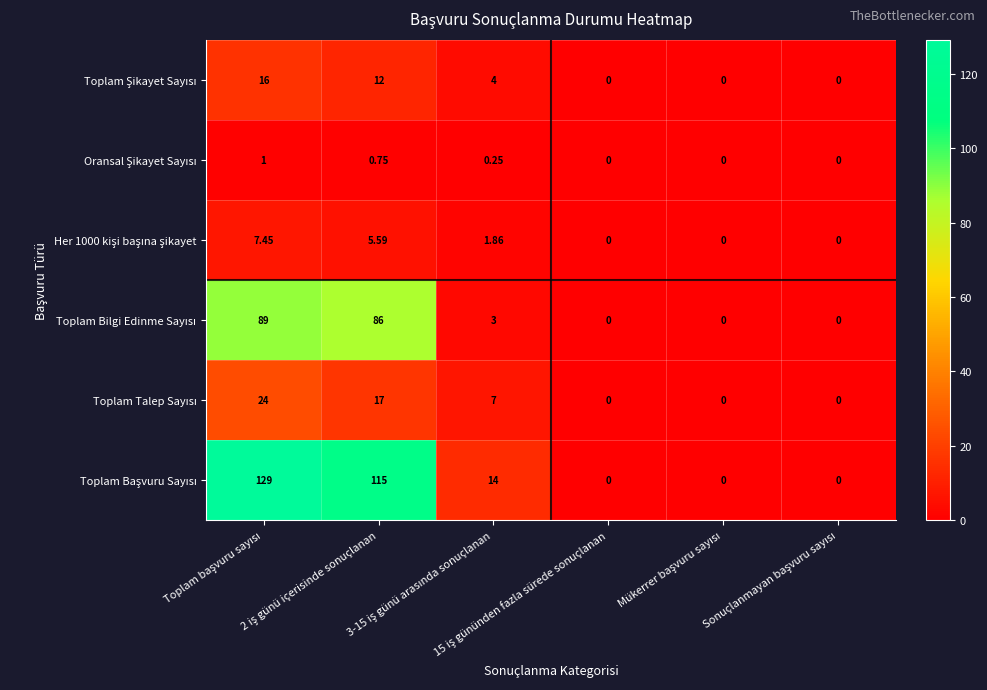

What is the maximum value shown in the chart?

129.0